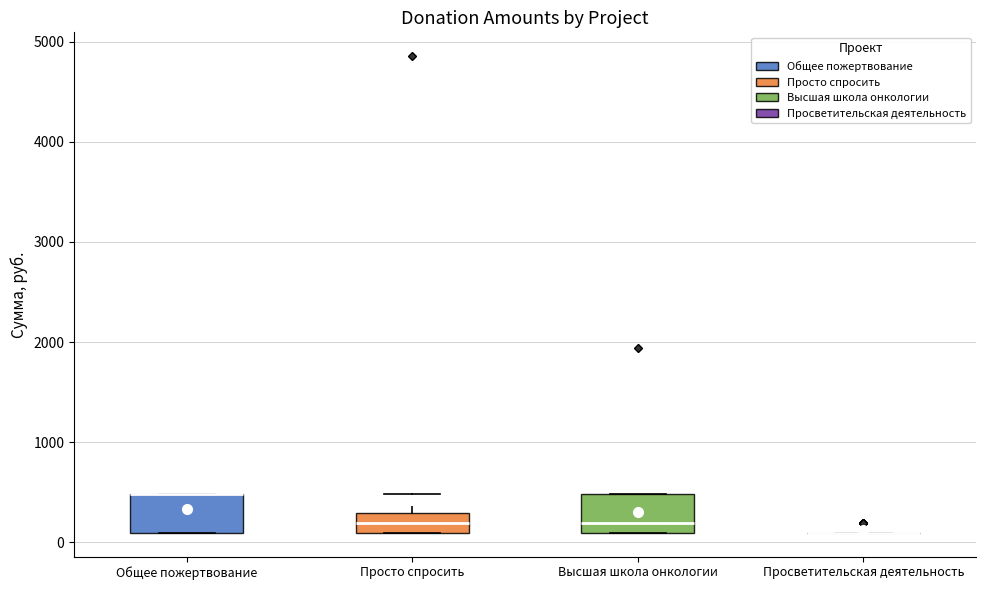

Reading left to right, transcribe this box plot: for each box, give where its median line is, the range the box spans, and where its two whiskers end, as read against the y-axis. The values are not printed on the chart, so give them approximately, as read against the axis.

Общее пожертвование: median 500 (drawn on the box's upper edge), box 100 to 500, whiskers 100 to 500
Просто спросить: median 200, box 100 to 300, whiskers 100 to 500
Высшая школа онкологии: median 200, box 100 to 500, whiskers 100 to 500
Просветительская деятельность: box collapsed to a line at 100, whiskers 100 to 100